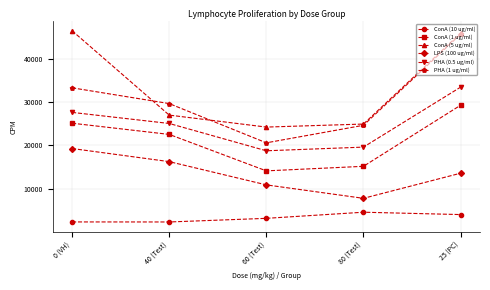

What is the difference between the maximum and second lowest values in the ConA (5 ug/ml) series?

21530